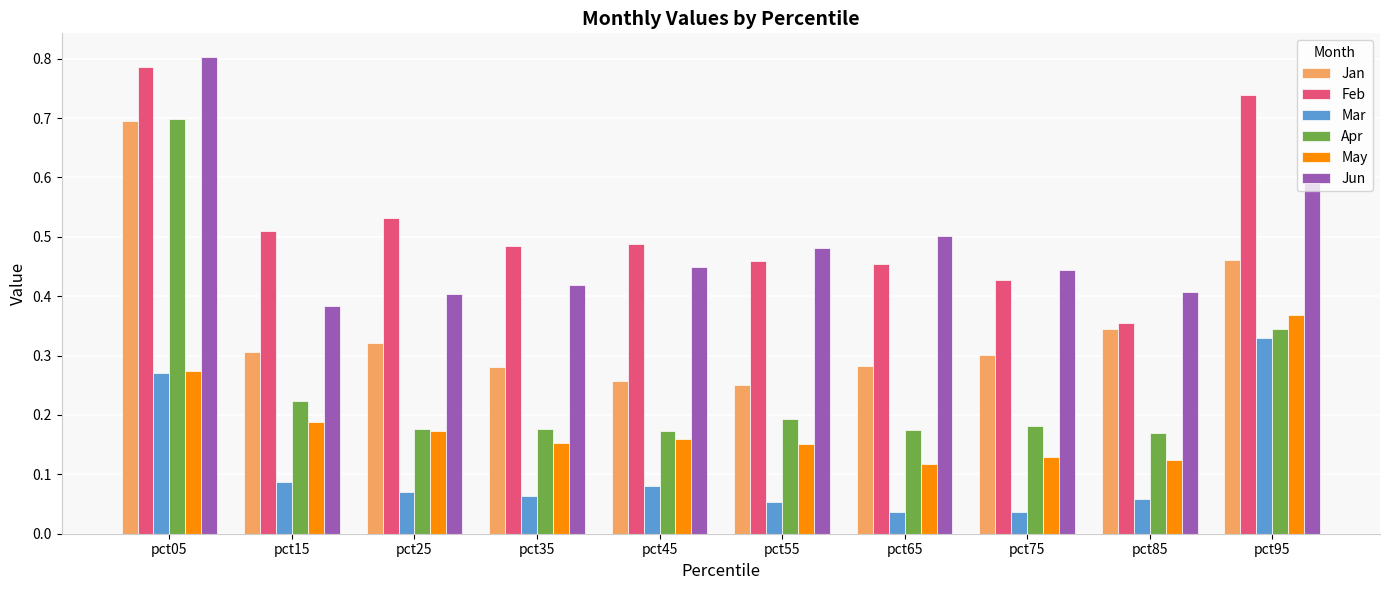

Which series has the largest total across all categories?

Feb